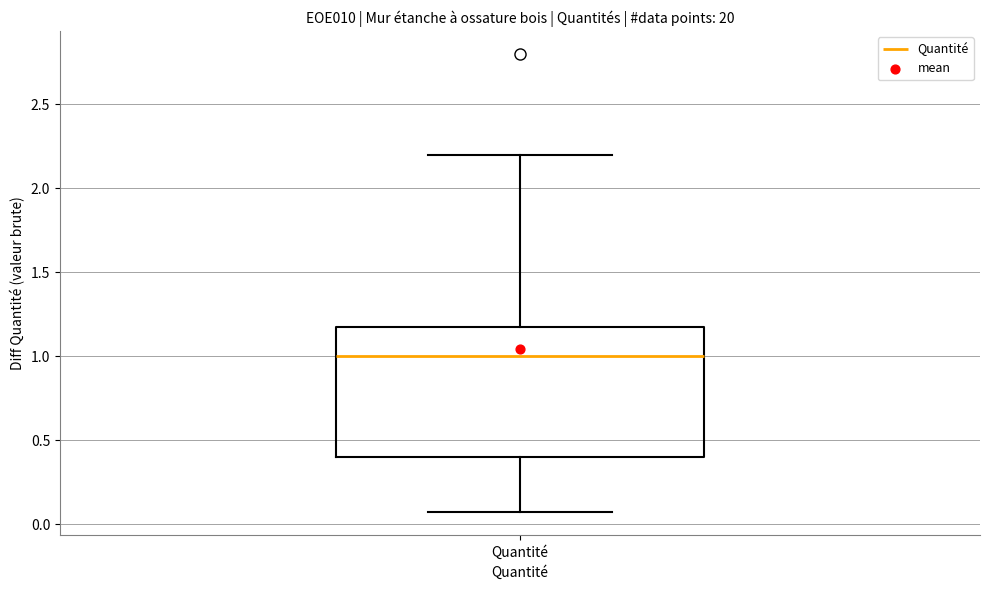

Where is the upper edge of the box for Quantité on the y-axis? The values are not printed on the chart, so give them approximately, as read against the axis.

1.20